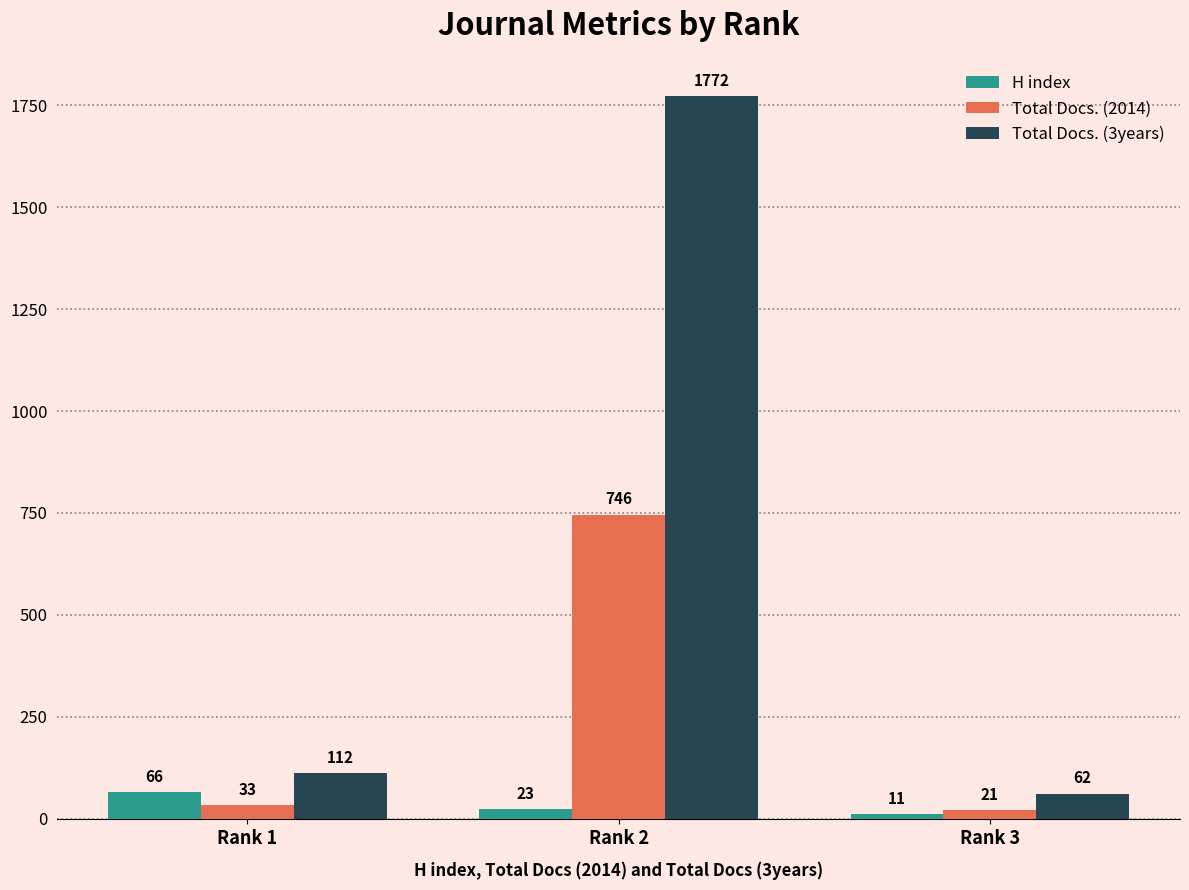

True or false: Total Docs. (2014) has a value of 21 at Rank 3.

True